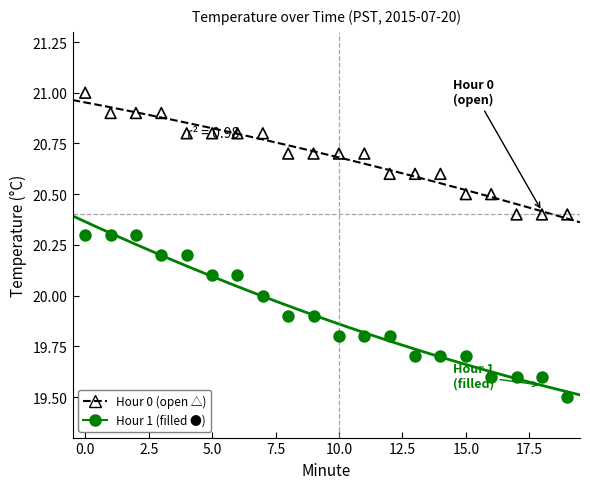

In the Hour 1 (filled ●) series, what Y value is closest to 19?

19.5